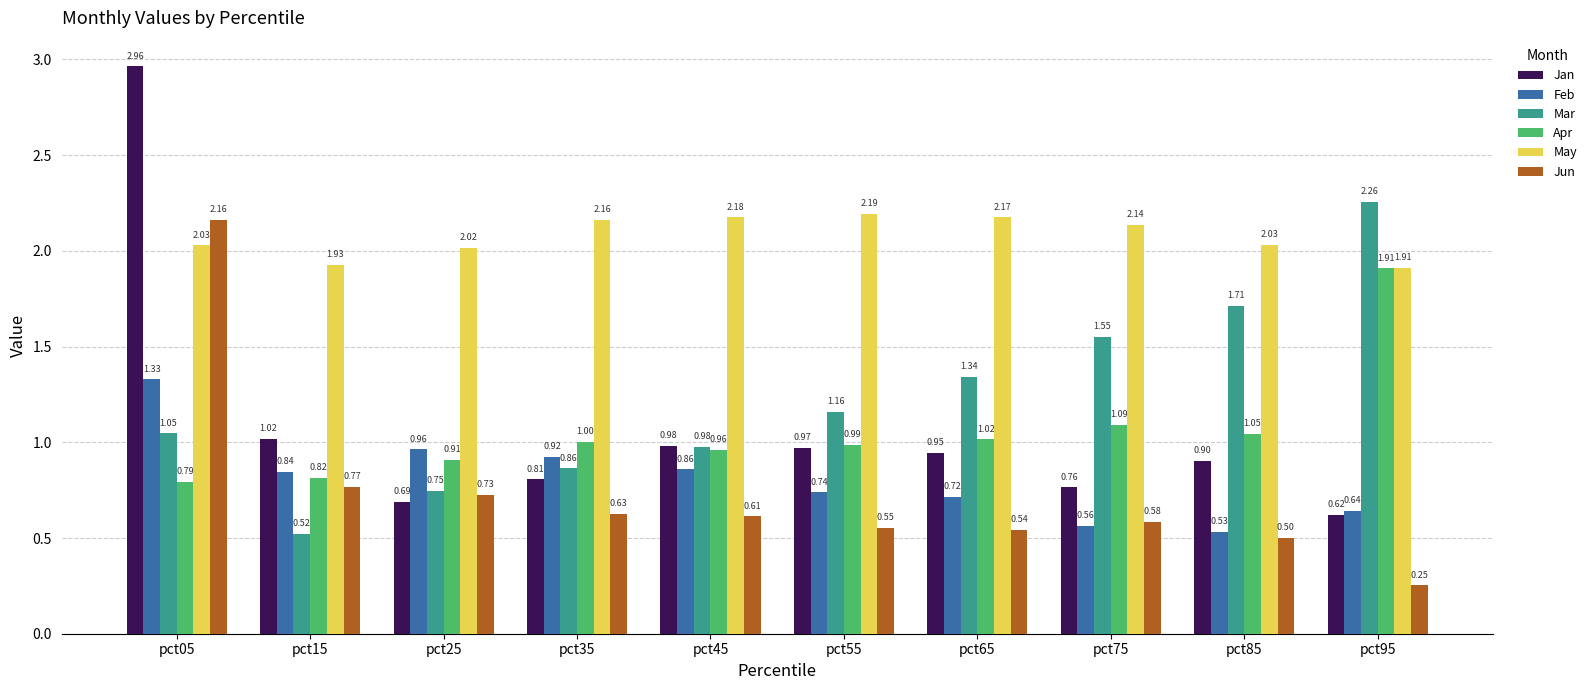

Where does the May series first go above 2?

pct05